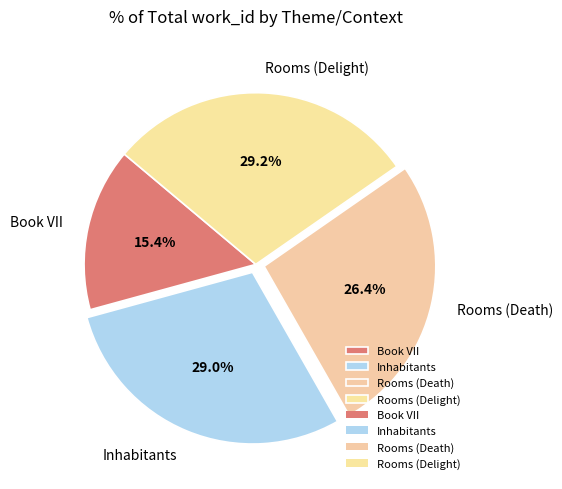

Between Book VII and Rooms (Death), which is larger?

Rooms (Death)